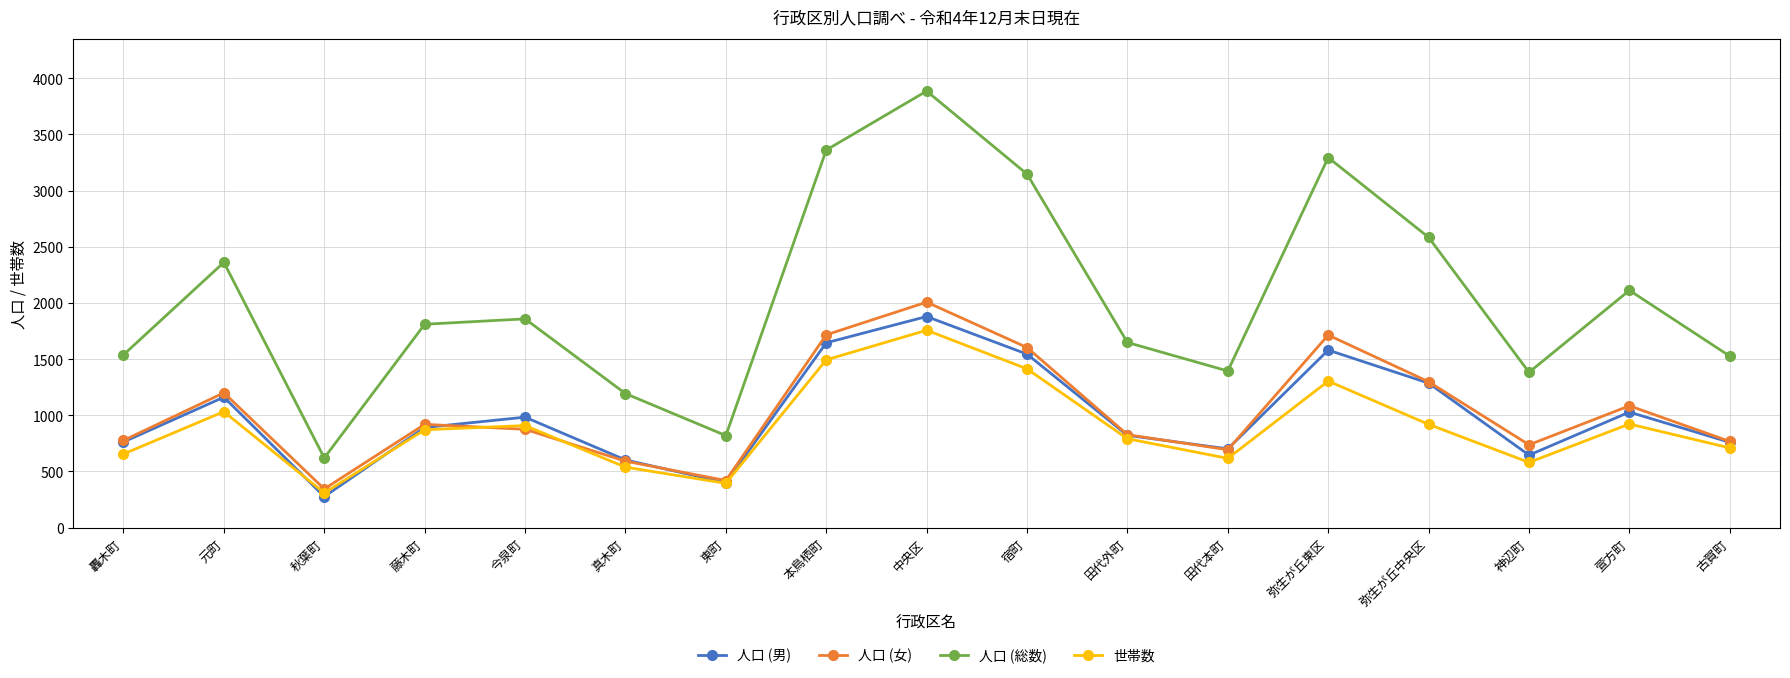

How many data points in 世帯数 are less than 871?

8